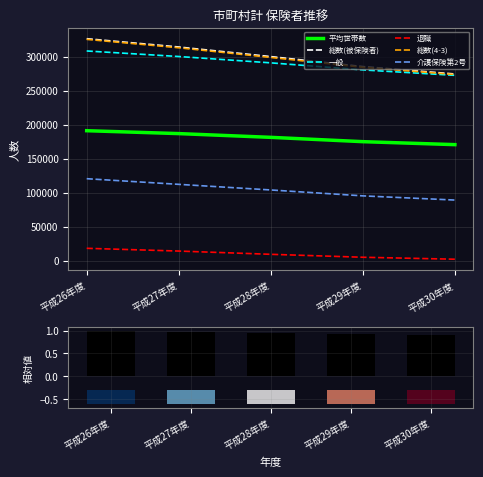

Which category has the highest value in the 介護保険第2号 series?

平成26年度